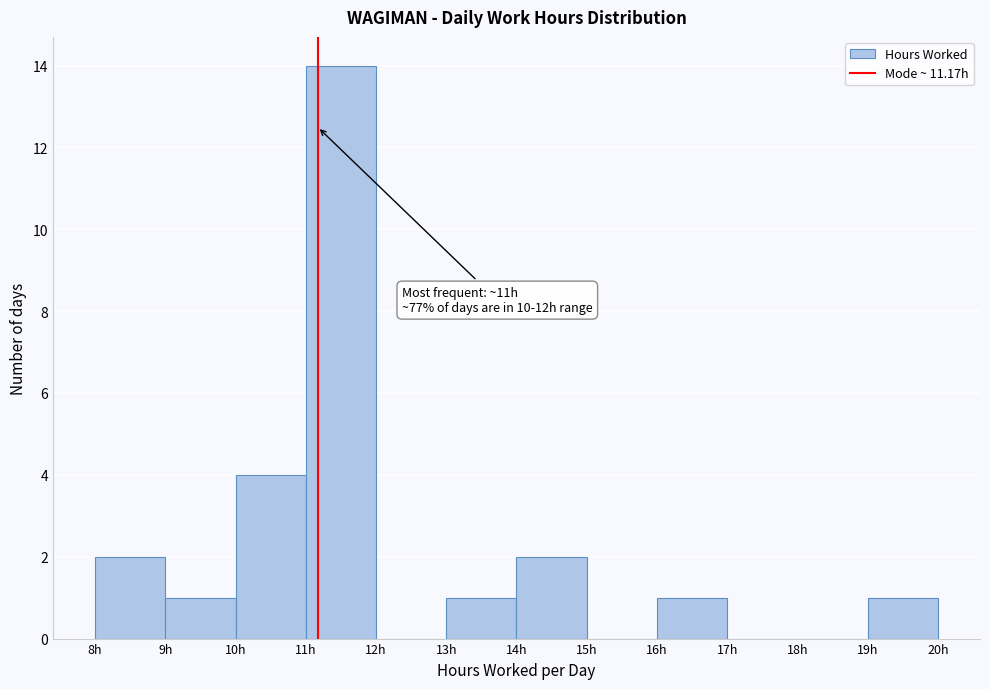

Over which range of the x-axis is the bar tallest?

11 to 12